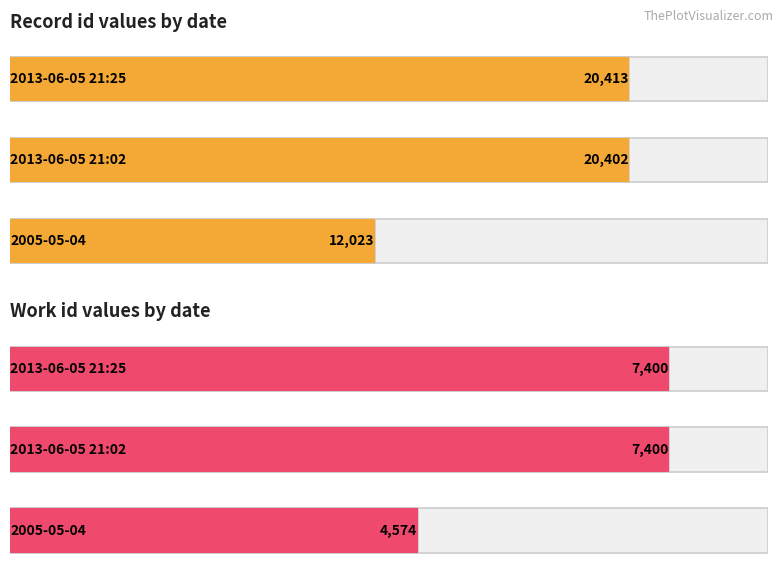

What is the label of the 1st bar from the right?

2013-06-05 21:25